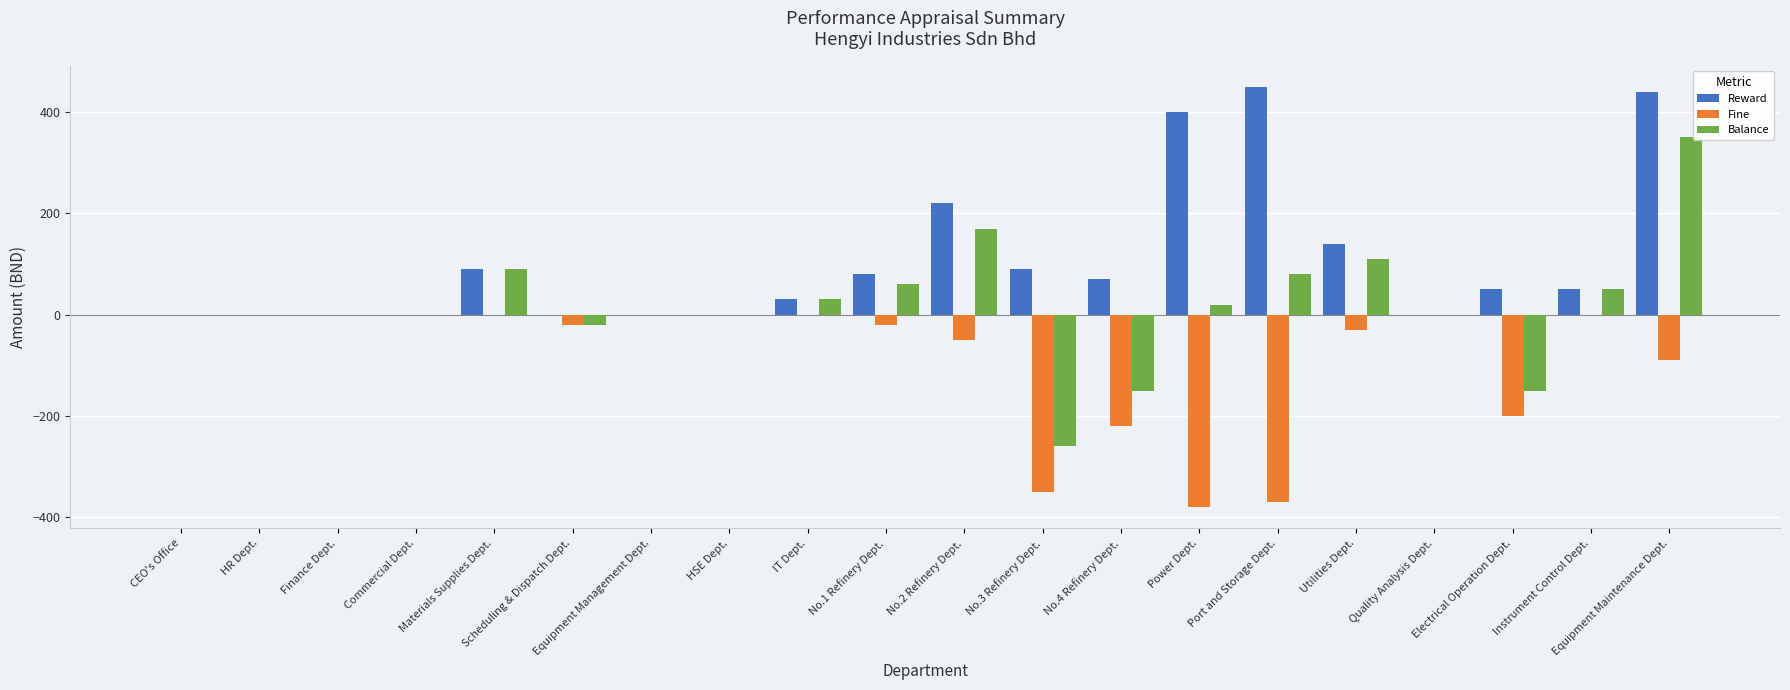

What is the sum of all Balance values?

380